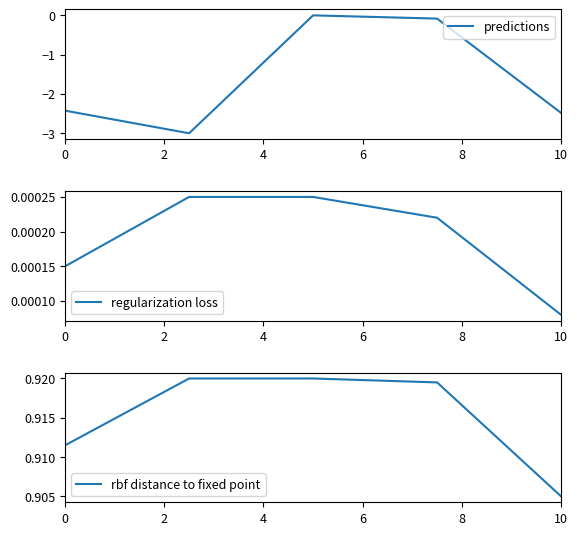

True or false: rbf distance to fixed point and regularization loss cross at least once.

False